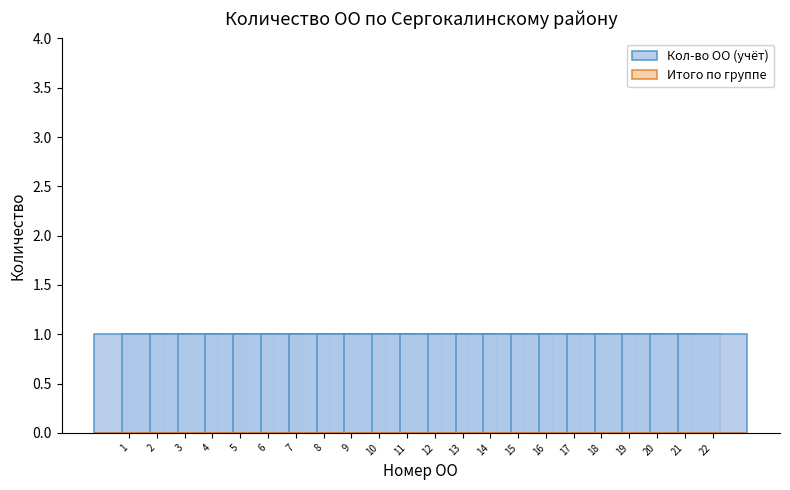

Which series has the largest total across all categories?

Кол-во ОО (учёт)